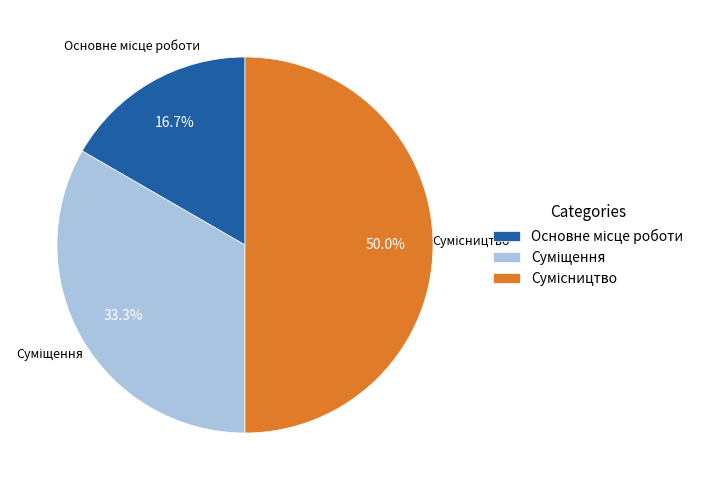

Count the number of slices in the pie.

3